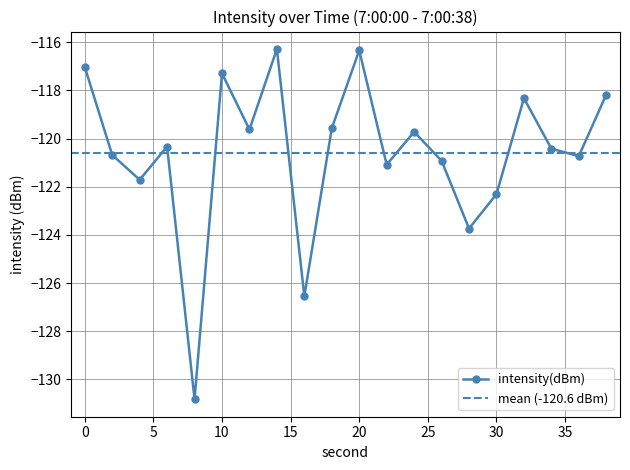

The value at 4 is -121.7. True or false?

True